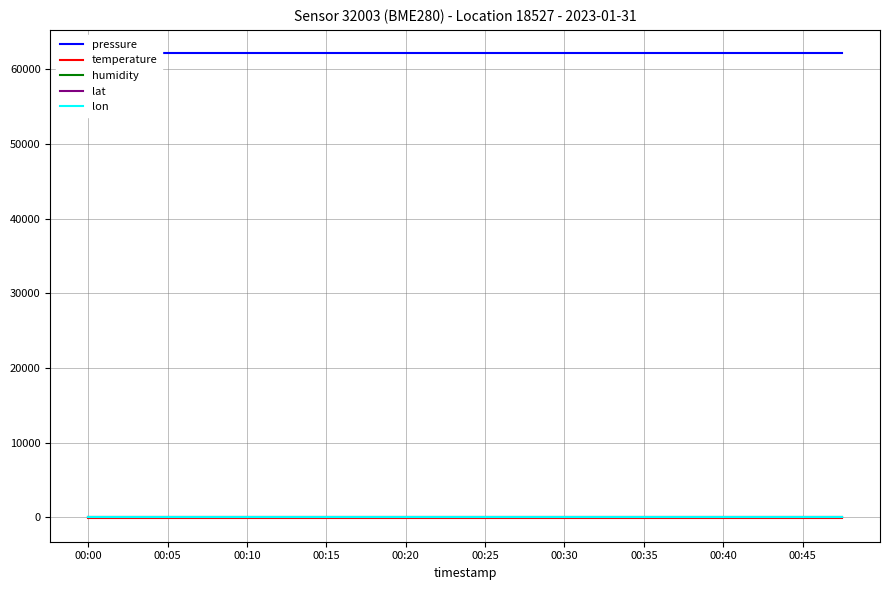

True or false: temperature has more than 1 interior local peaks.

False